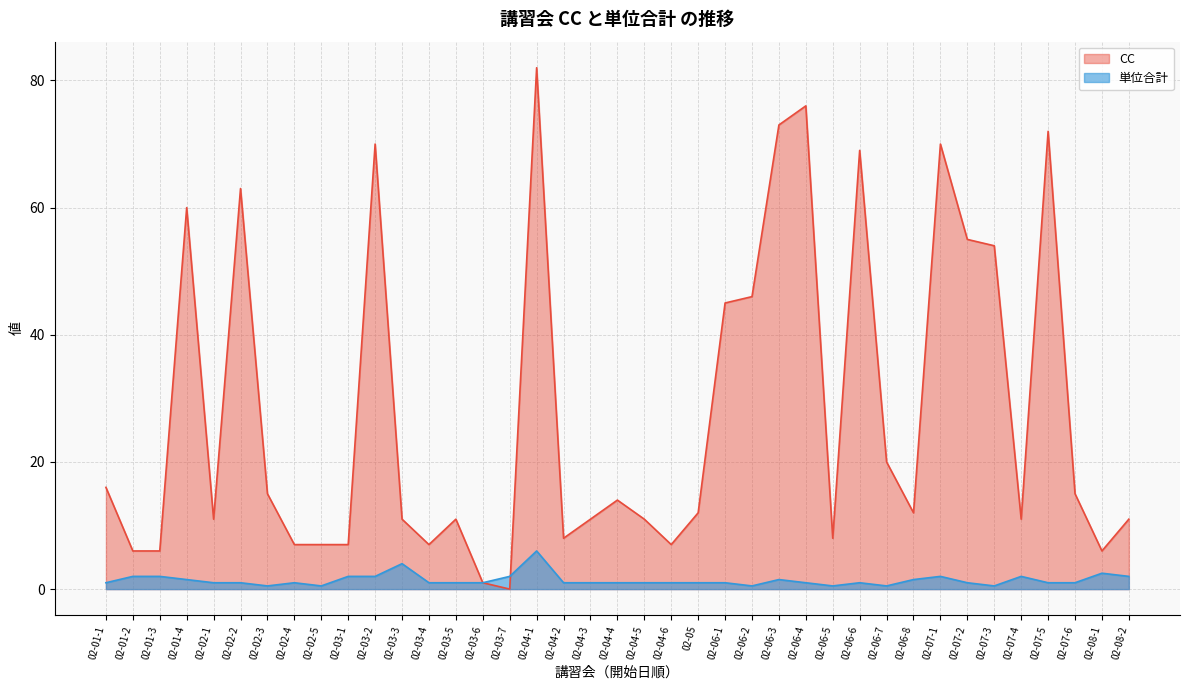

Where do 単位合計 and CC first cross each other?

02-03-7 and 02-04-1